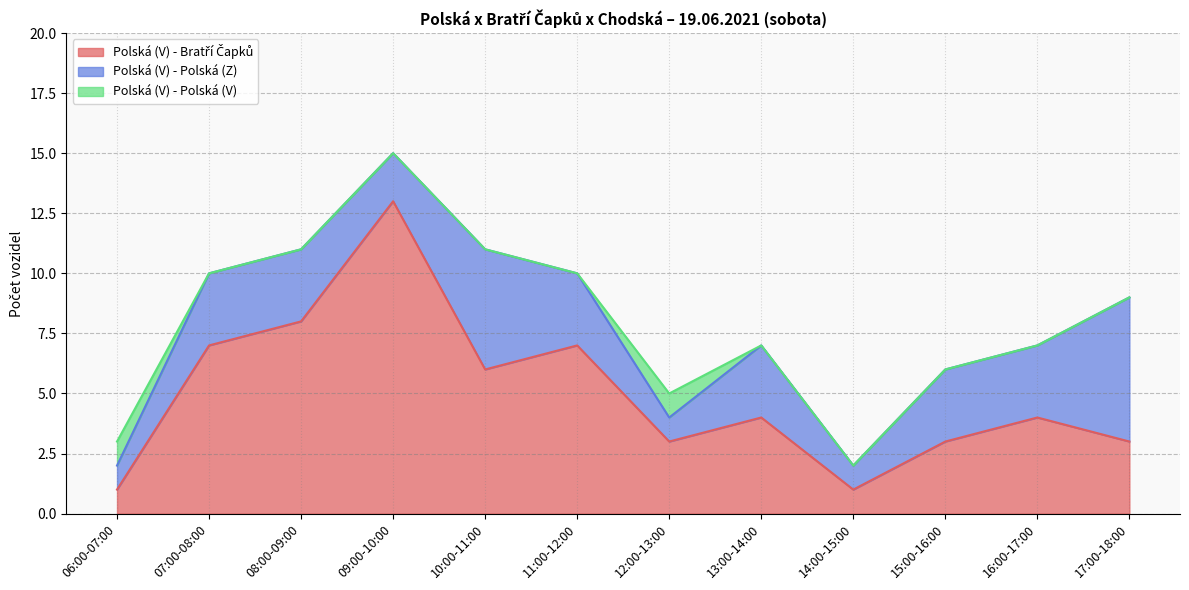

At which category does Polská (V) - Polská (V) reach its first local peak?

12:00-13:00